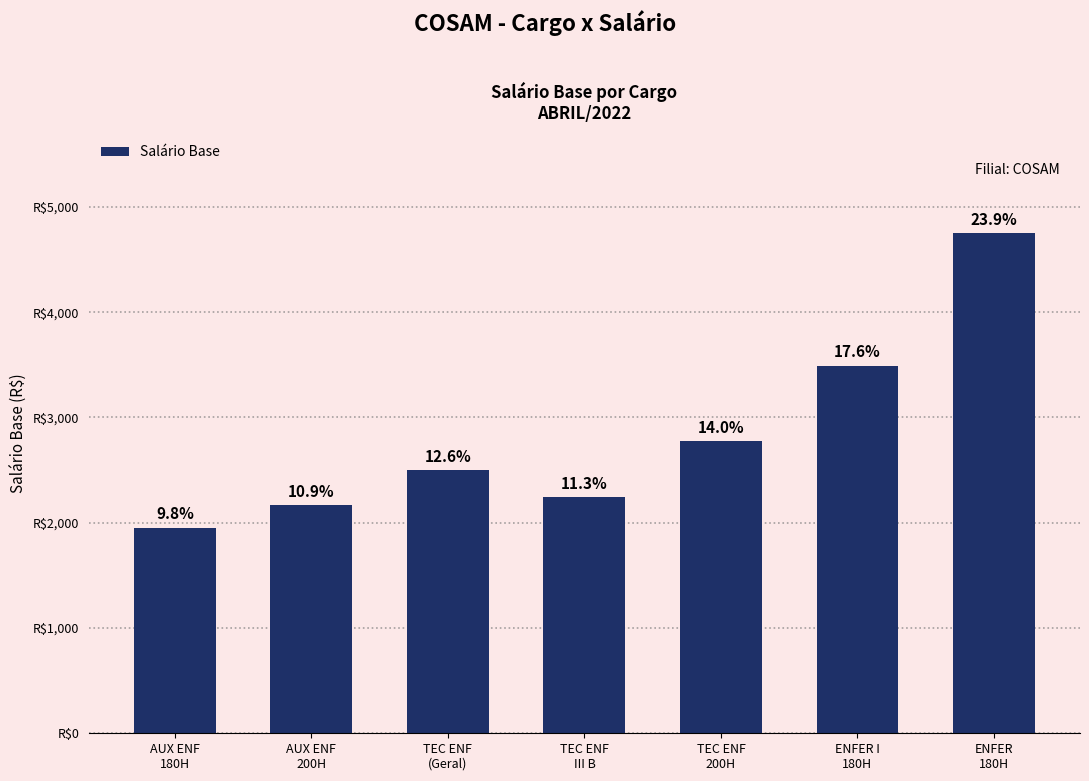

What is the sum of all values?

19889.2